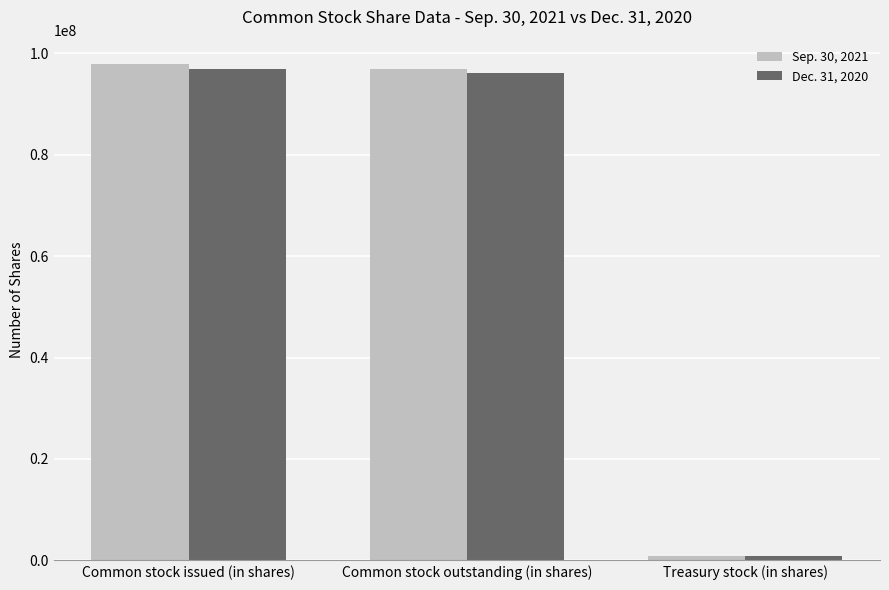

What is the total value across all series at Common stock issued (in shares)?

194700000